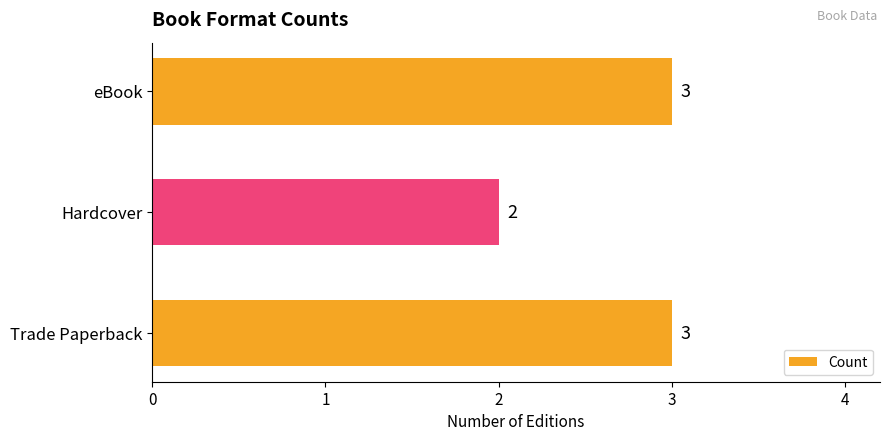

Which category has the lowest value across all series?

Hardcover